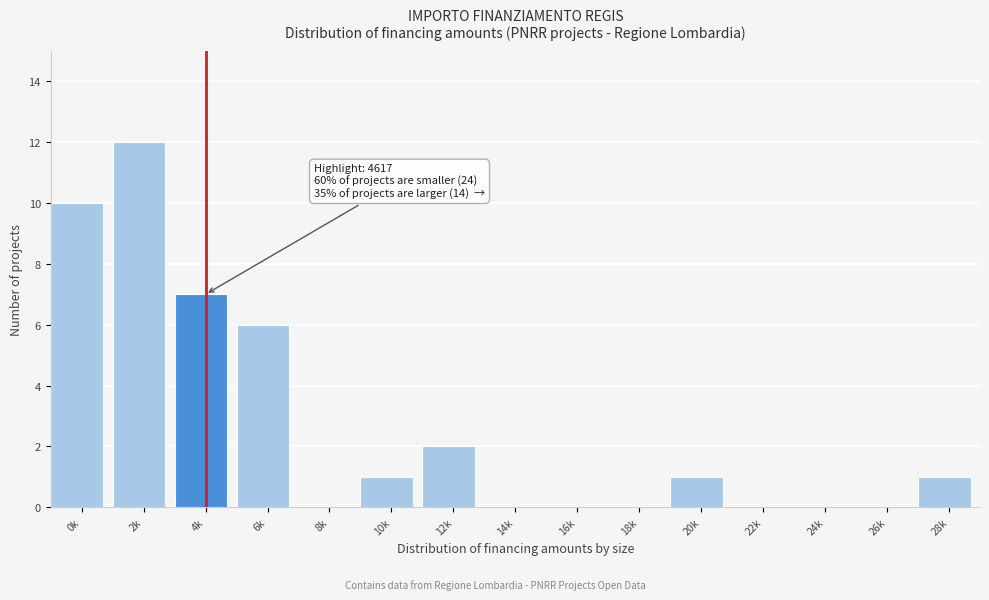

Reading left to right, what are all the values shown in this chart?

0k=10	2k=12	4k=7	6k=6	8k=0	10k=1	12k=2	14k=0	16k=0	18k=0	20k=1	22k=0	24k=0	26k=0	28k=1